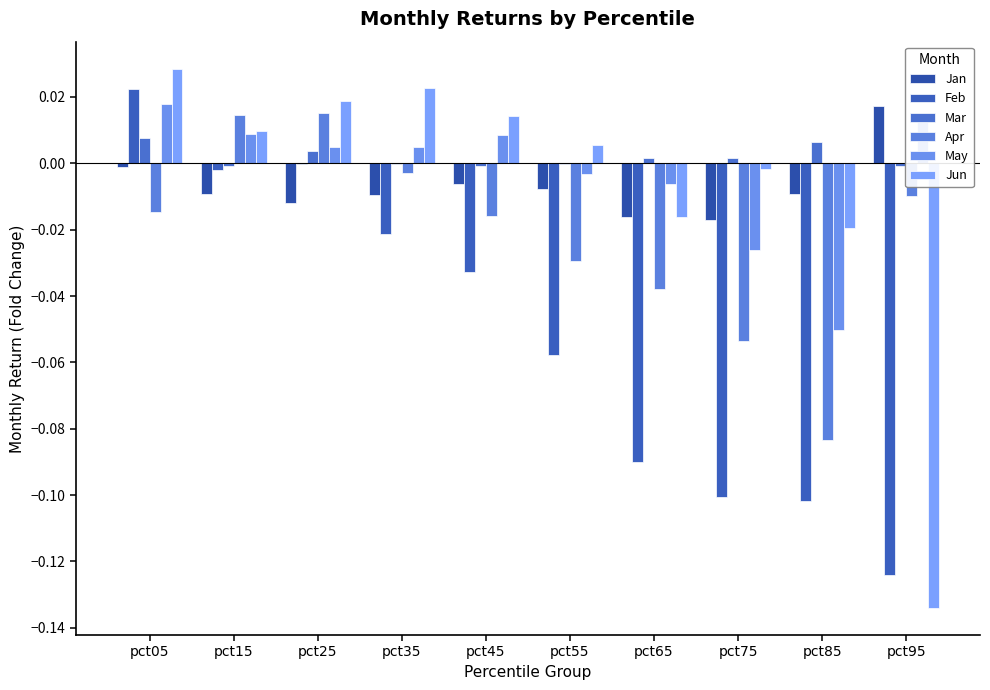

What are all the series names shown in the legend?

Jan, Feb, Mar, Apr, May, Jun